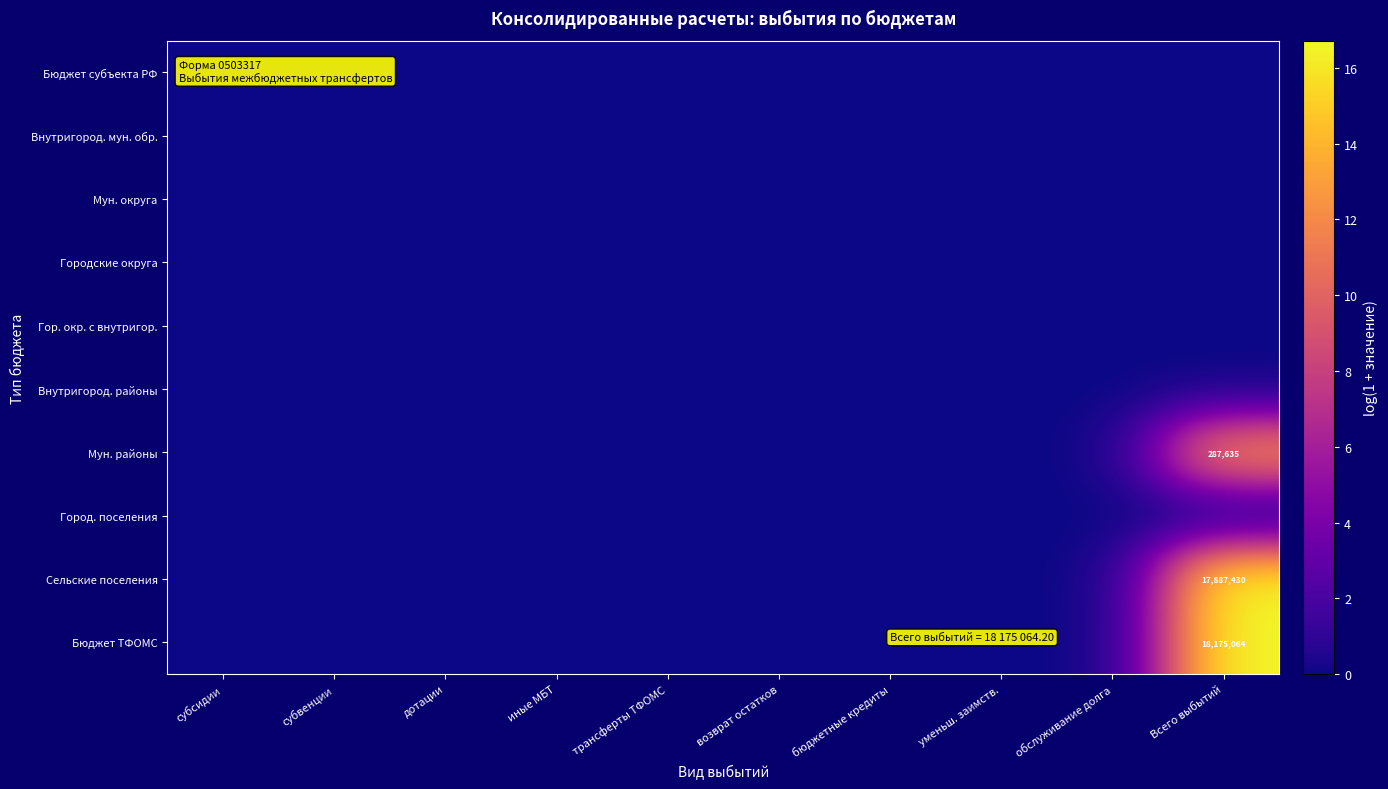

True or false: Сельские поселения has a value of 5.7 at обслуживание долга.

False